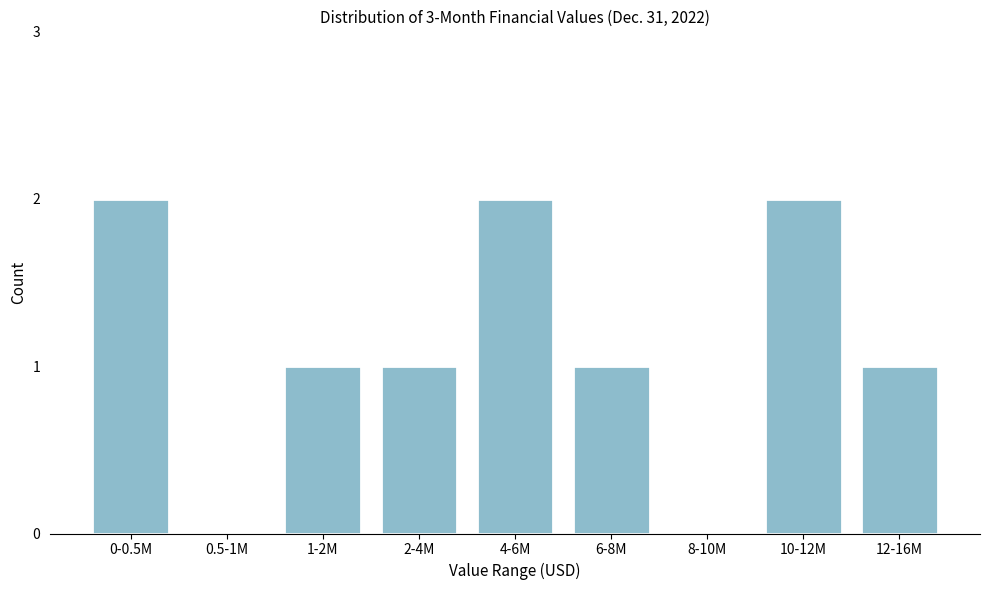

Reading left to right, what are all the values shown in this chart?

0-0.5M=2	0.5-1M=0	1-2M=1	2-4M=1	4-6M=2	6-8M=1	8-10M=0	10-12M=2	12-16M=1